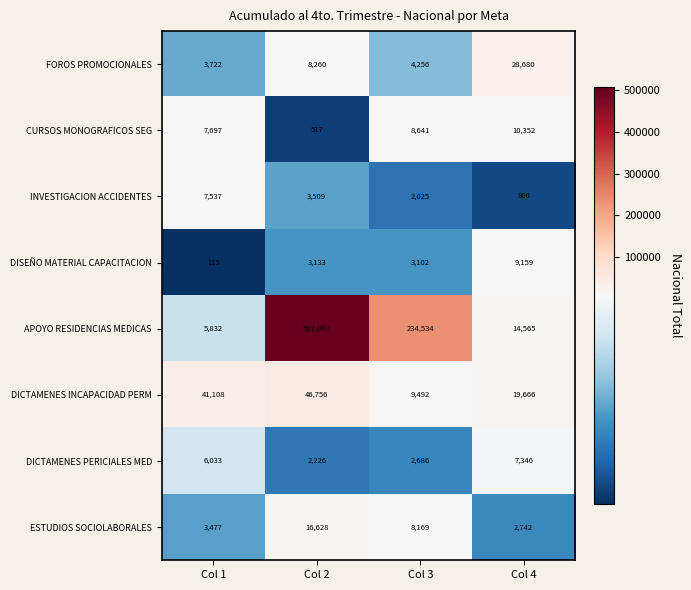

Is the value of INVESTIGACION ACCIDENTES at Col 3 greater than the value of FOROS PROMOCIONALES at Col 4?

No